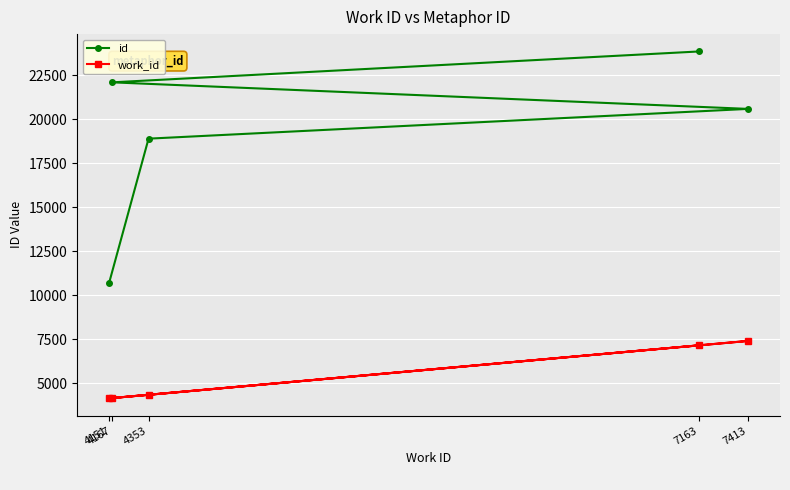

The id series shows 22108 at 4167. True or false?

True